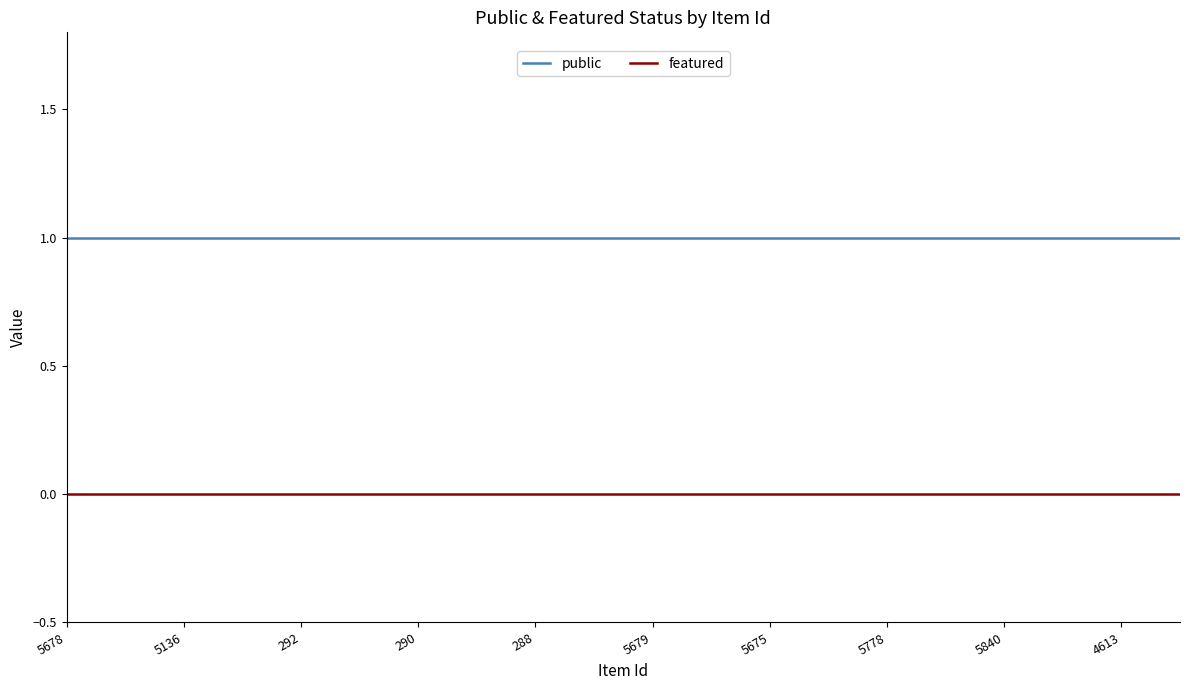

Which series has the largest total across all categories?

public